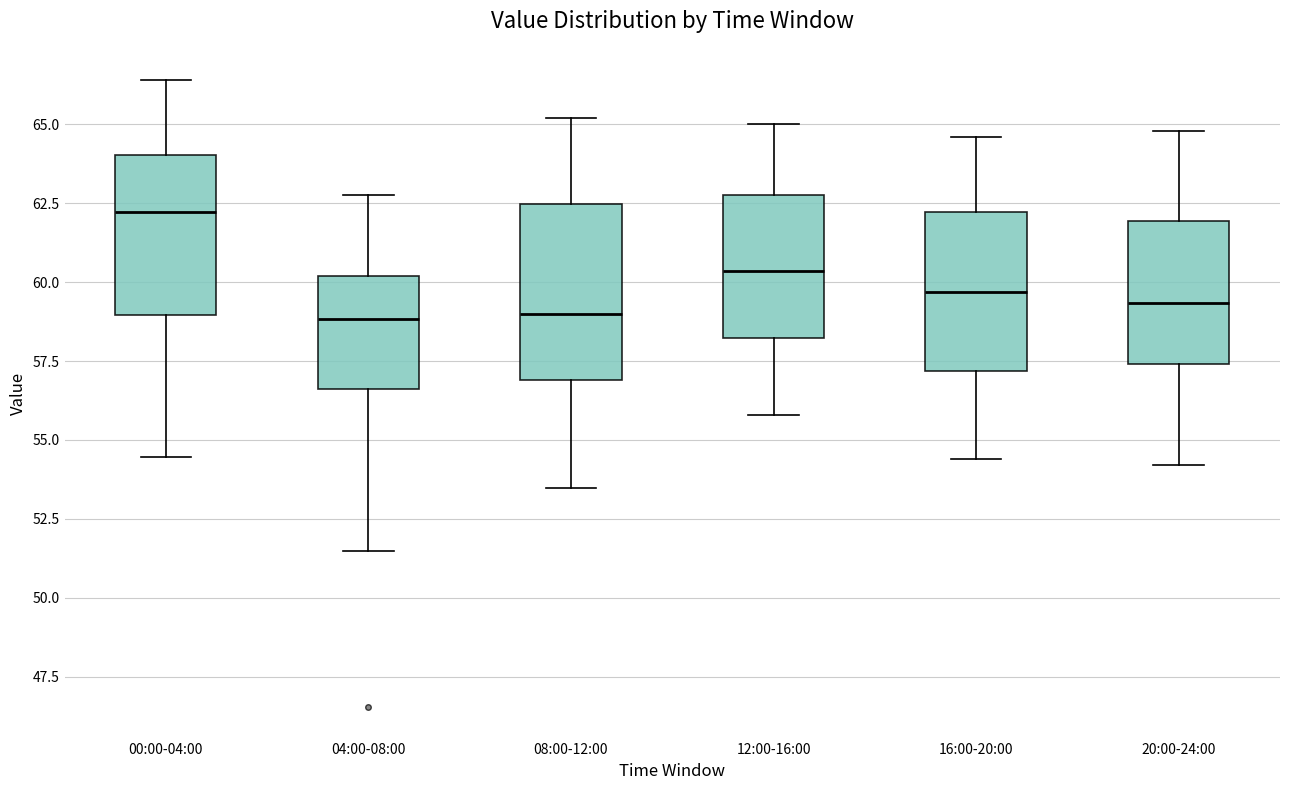

Reading left to right, read every box against the y-axis: the position of its median line, the range the box covers, and the ends of its whiskers. The values are not printed on the chart, so give them approximately, as read against the axis.

00:00-04:00: median 62.0, box 59.0 to 64.0, whiskers 54.5 to 66.5
04:00-08:00: median 59.0, box 56.5 to 60.0, whiskers 51.5 to 63.0
08:00-12:00: median 59.0, box 57.0 to 62.5, whiskers 53.5 to 65.0
12:00-16:00: median 60.5, box 58.0 to 63.0, whiskers 56.0 to 65.0
16:00-20:00: median 59.5, box 57.0 to 62.0, whiskers 54.5 to 64.5
20:00-24:00: median 59.5, box 57.5 to 62.0, whiskers 54.0 to 65.0